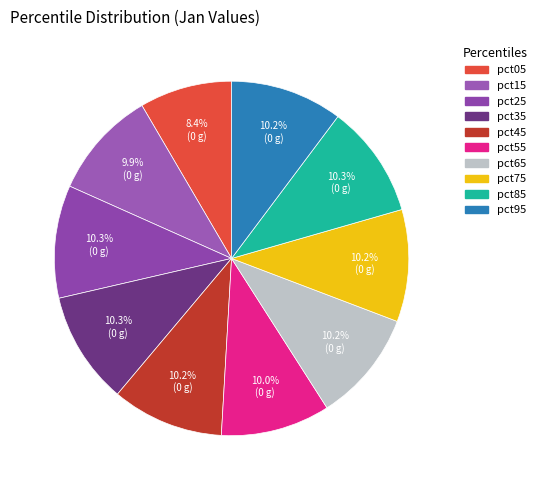

What is the largest slice in the pie chart?

pct85